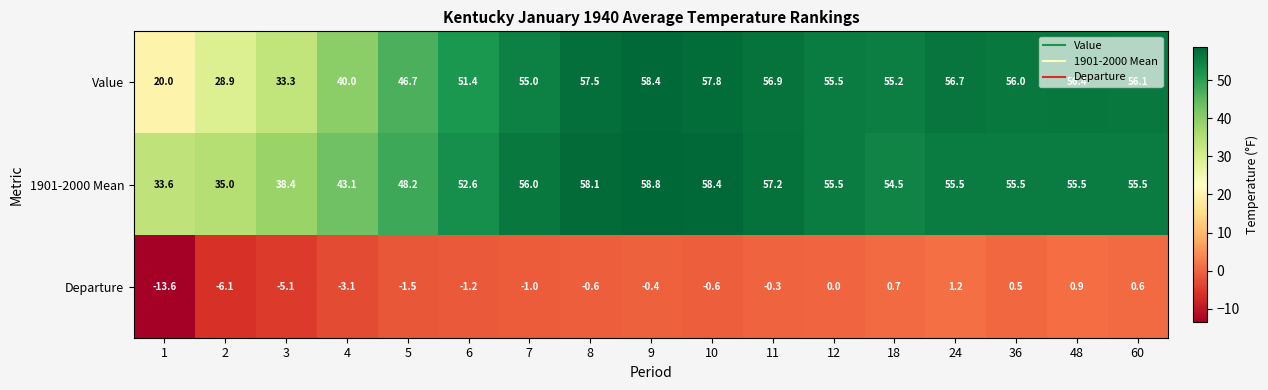

At which category does the chart reach its minimum across all series?

1